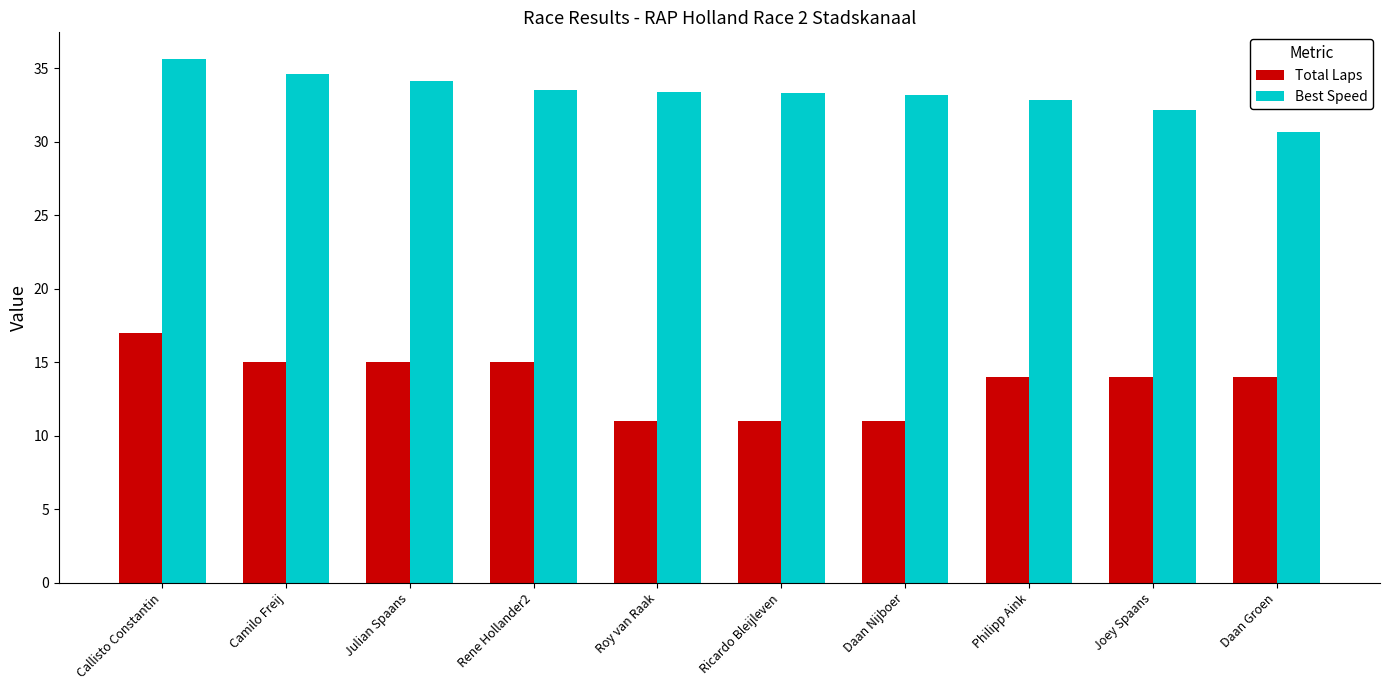

The Total Laps series shows 11.0 at Daan Nijboer. True or false?

True